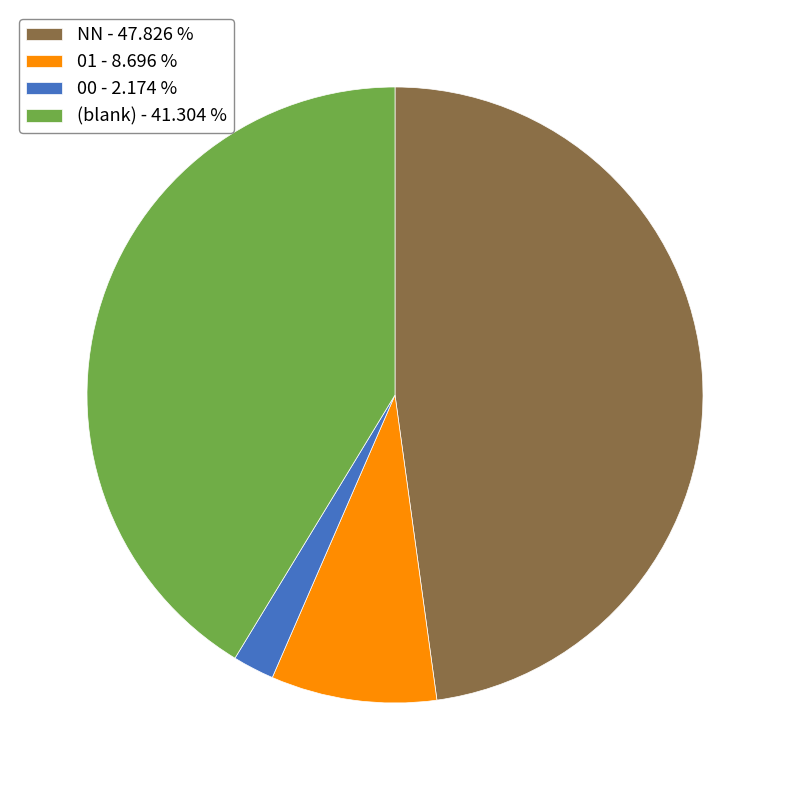

Count the number of slices in the pie.

4